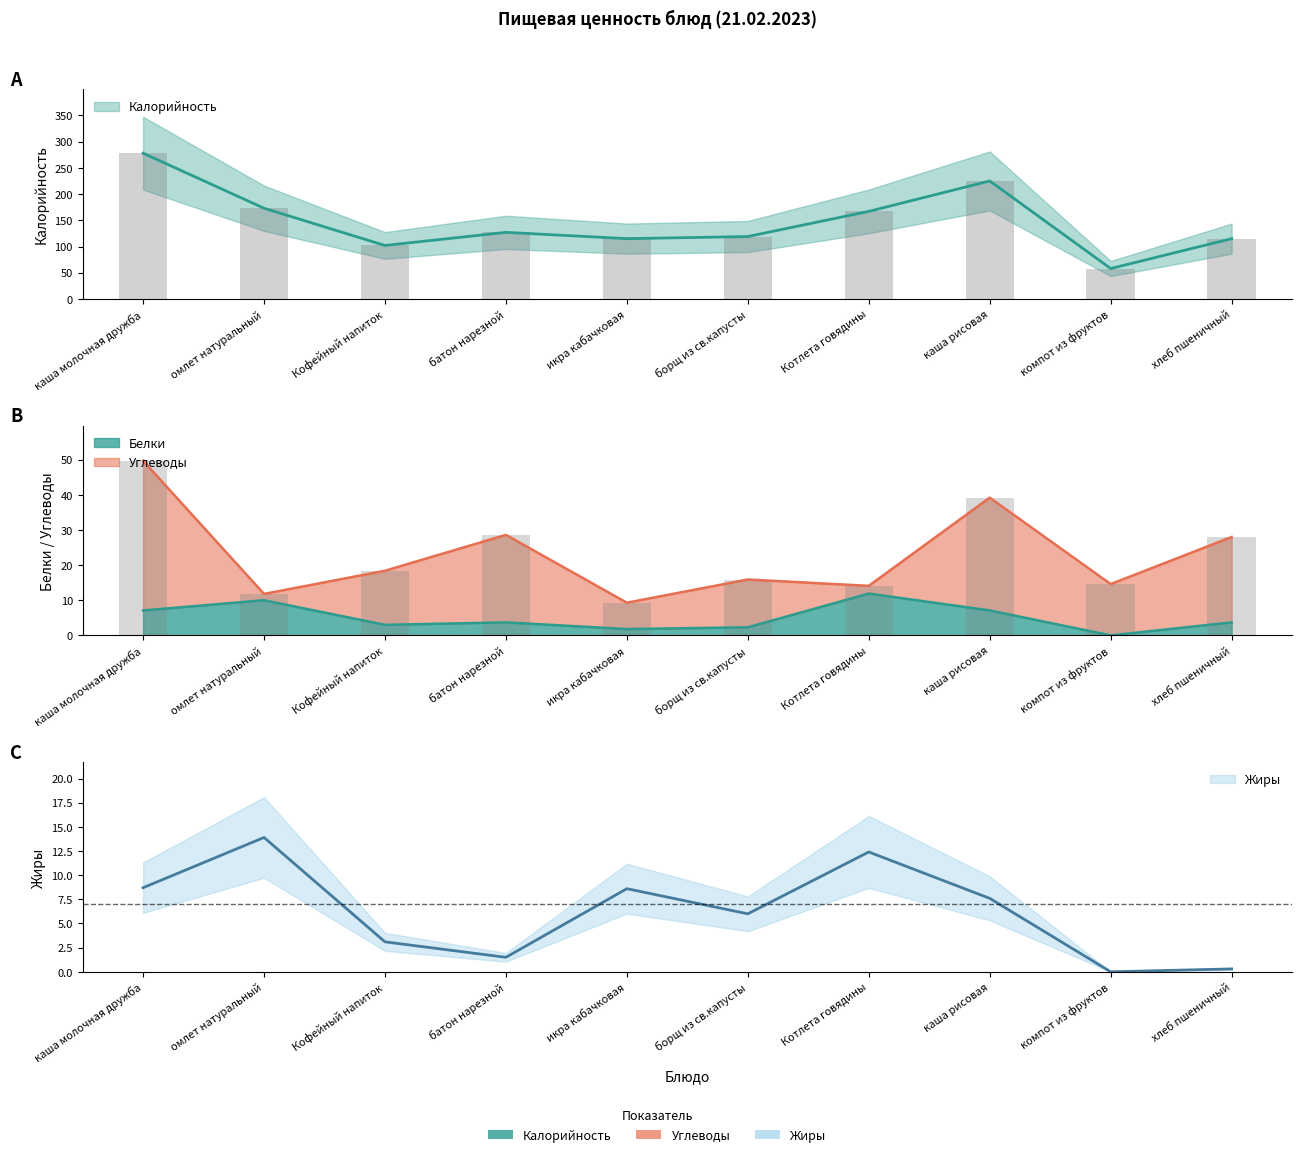

Which series has the widest spread of values?

Калорийность